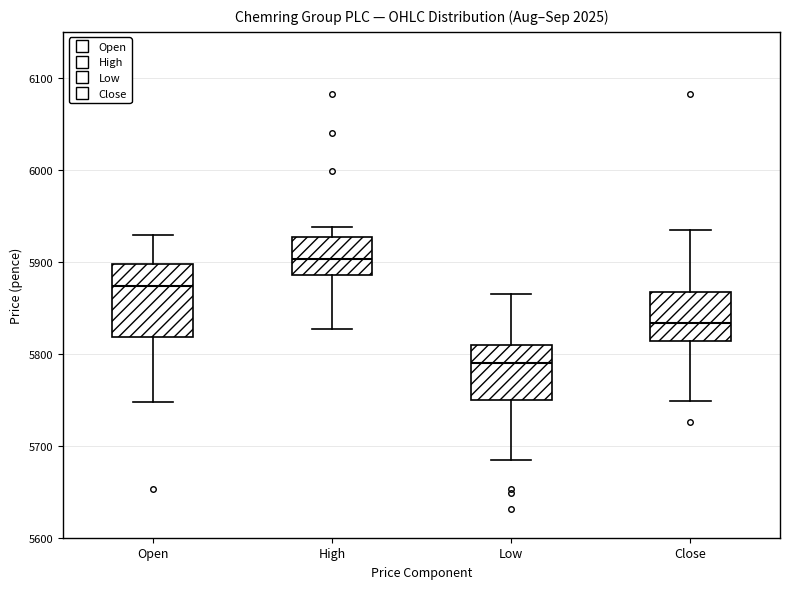

Reading left to right, read every box against the y-axis: the position of its median line, the range the box covers, and the ends of its whiskers. The values are not printed on the chart, so give them approximately, as read against the axis.

Open: median 5870, box 5820 to 5900, whiskers 5750 to 5930
High: median 5900, box 5890 to 5930, whiskers 5830 to 5940
Low: median 5790, box 5750 to 5810, whiskers 5680 to 5870
Close: median 5830, box 5810 to 5870, whiskers 5750 to 5940